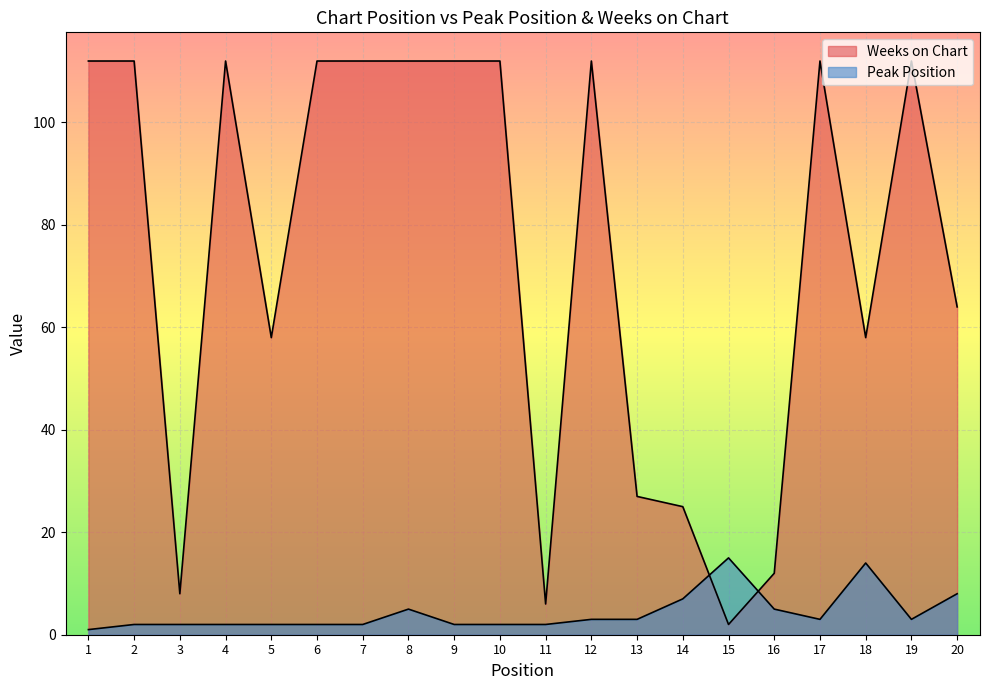

What is the difference between the second highest and minimum values in the Weeks on Chart series?

110